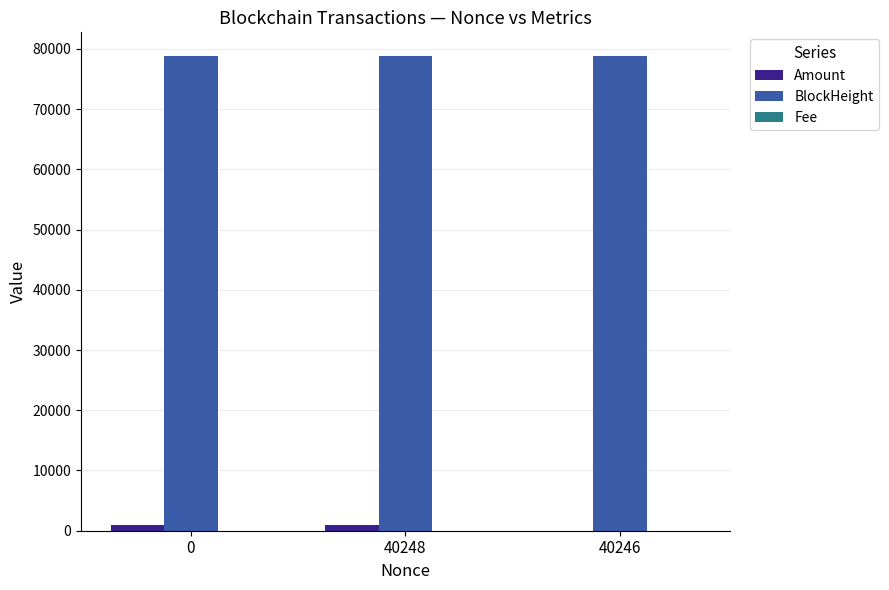

What is the total value across all series at 0?

79697.1